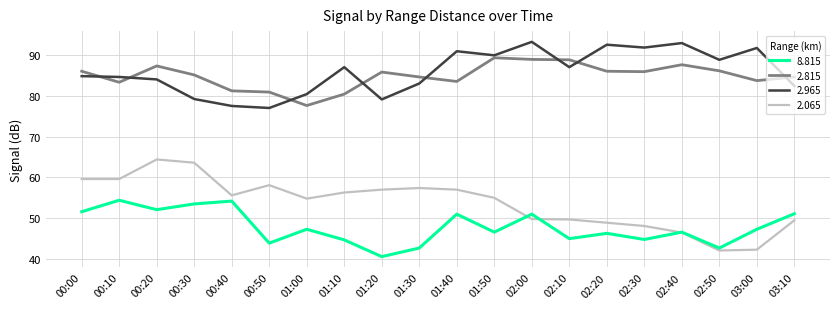

At which category is the sum across all series the highest?

00:20